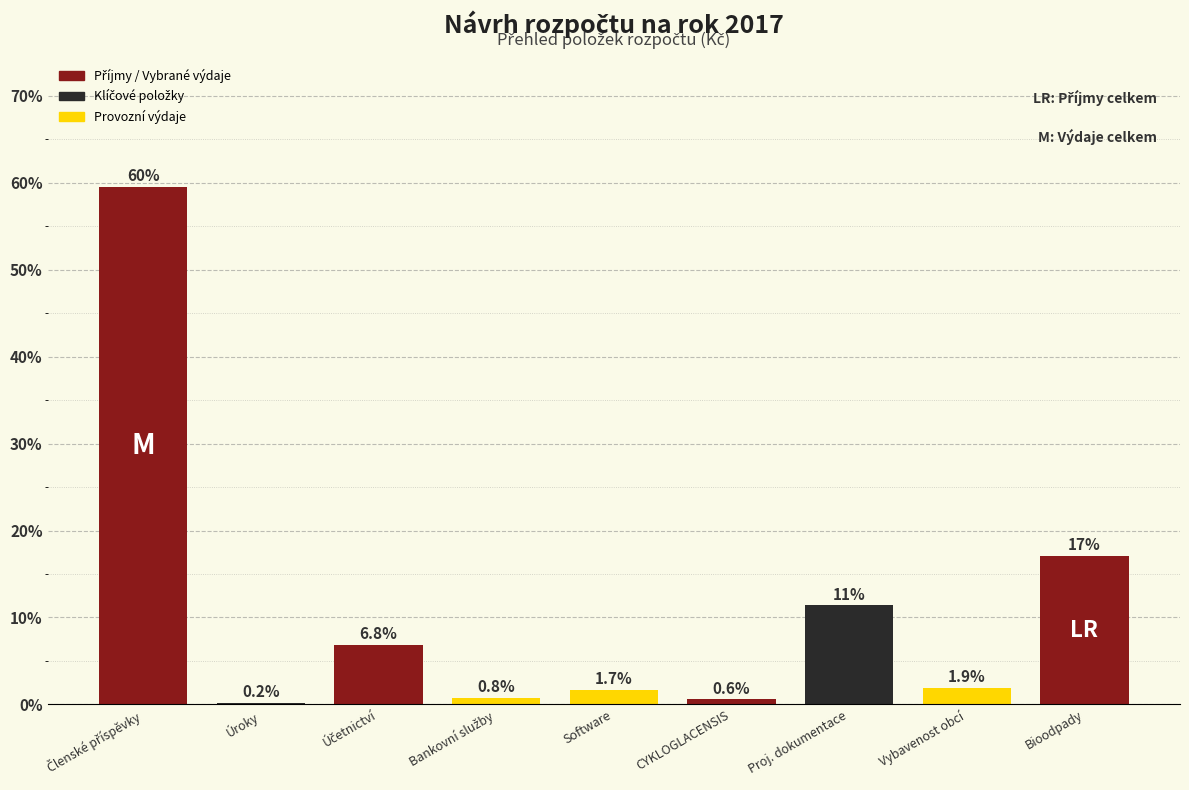

What is the greatest value displayed?

59.5